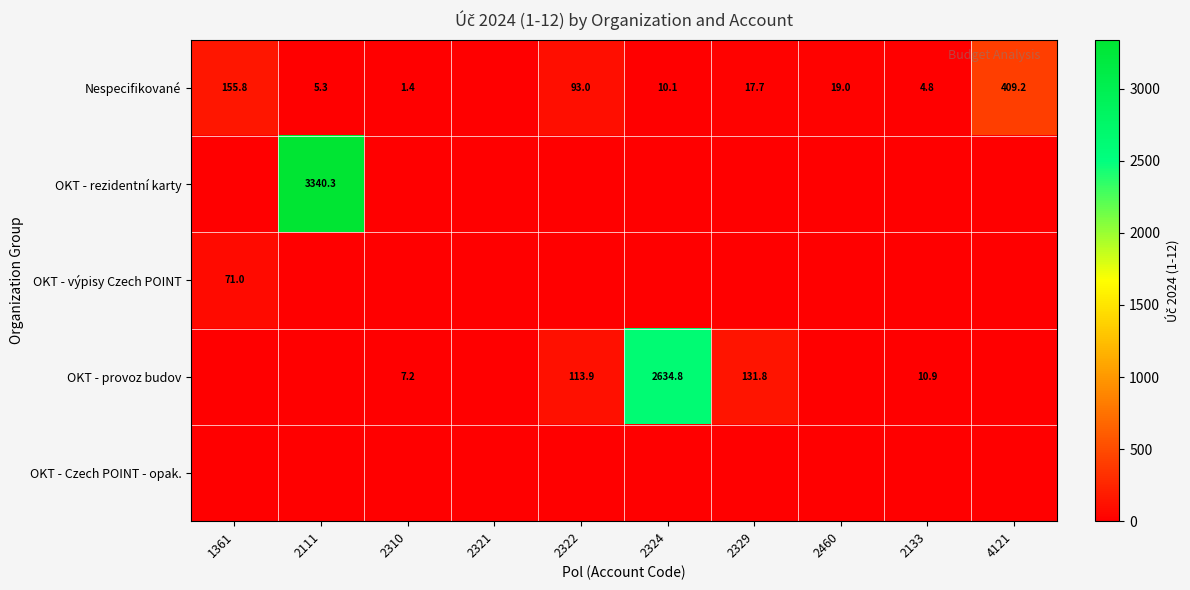

The OKT - provoz budov series shows 113.9 at 2322. True or false?

True